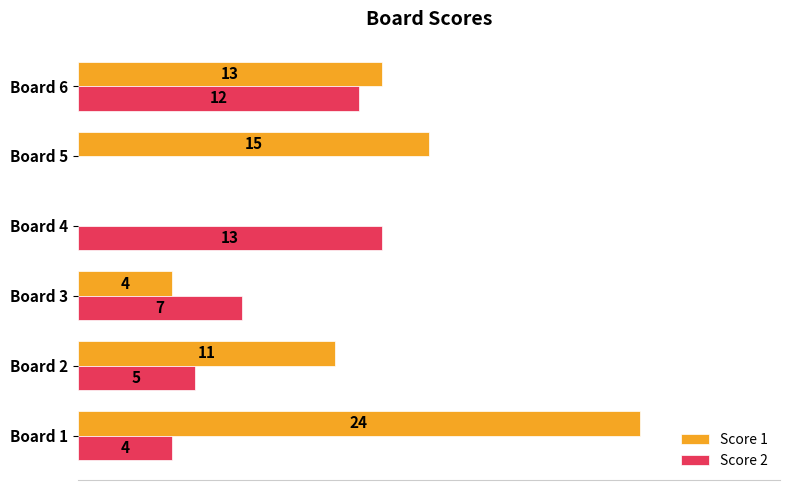

Where is Score 2 nearest to the value 6?

Board 2